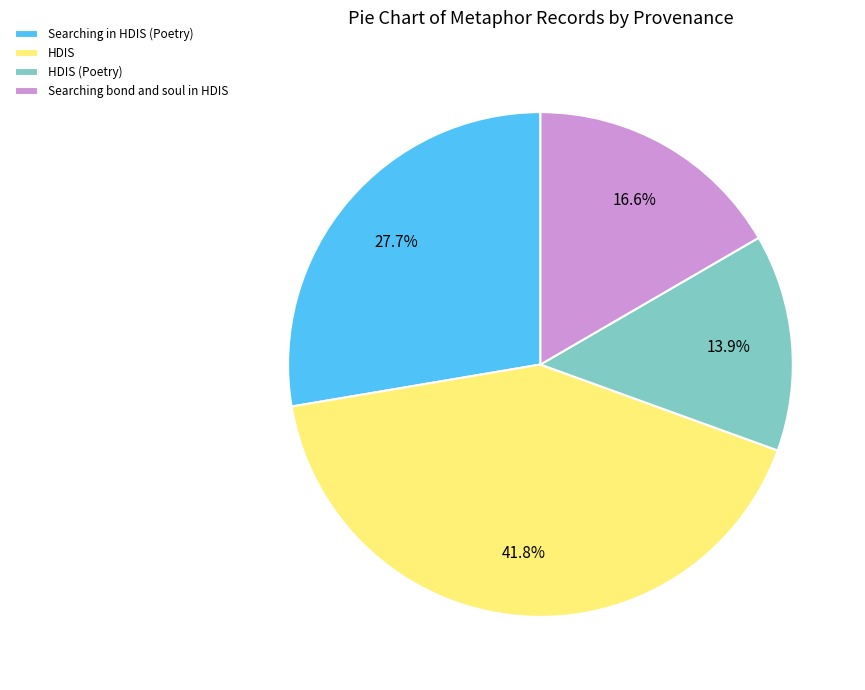

What percentage is the Searching in HDIS (Poetry) slice, to the nearest percent?

28%